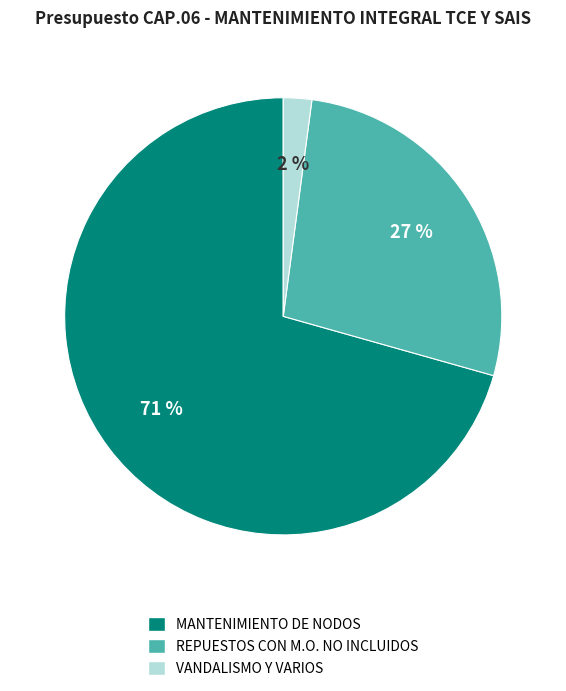

Is there a majority slice in this chart?

Yes